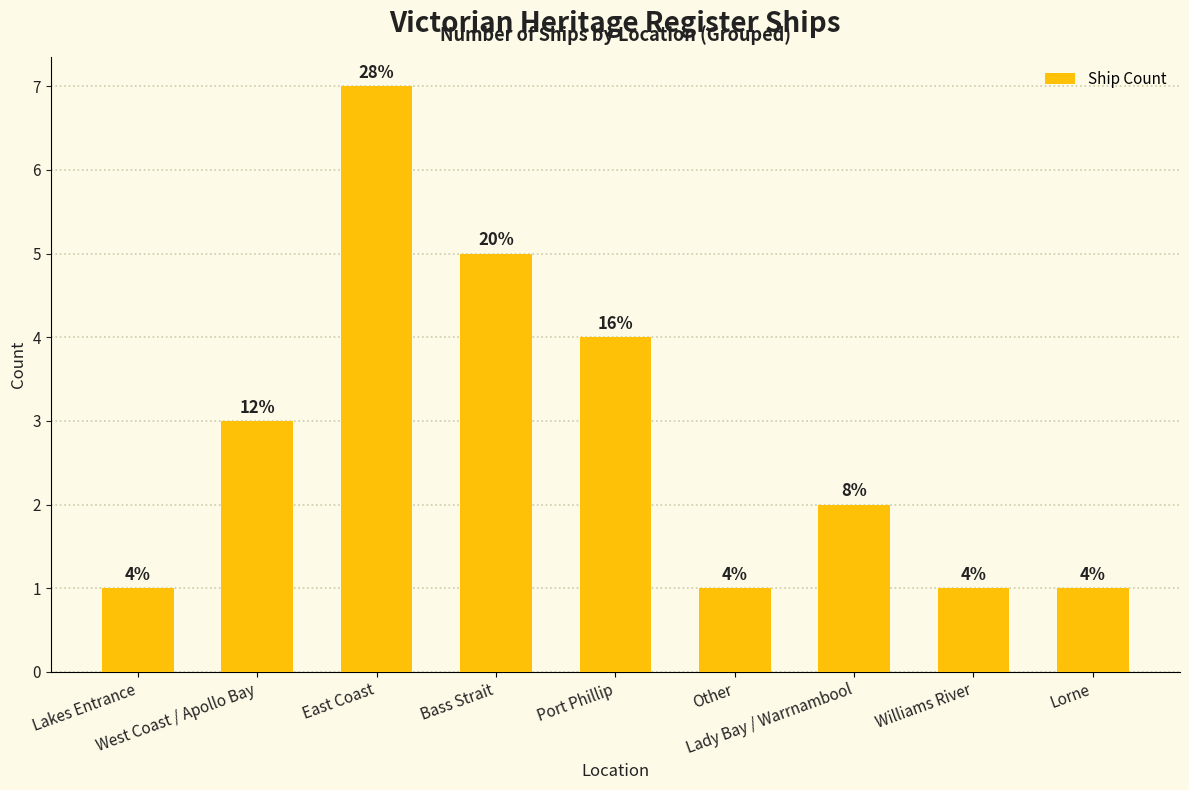

How many bars are there in total?

9